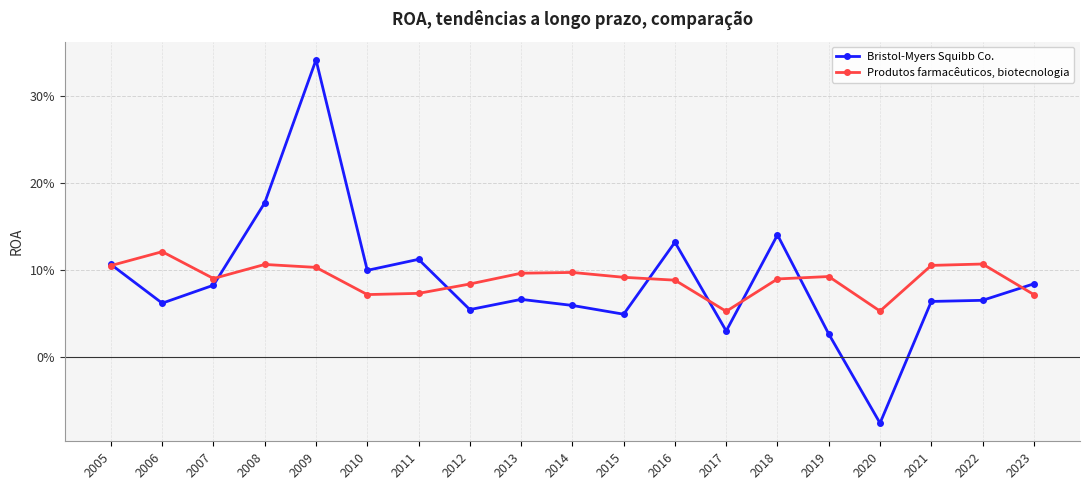

What are all the series names shown in the legend?

Bristol-Myers Squibb Co., Produtos farmacêuticos, biotecnologia